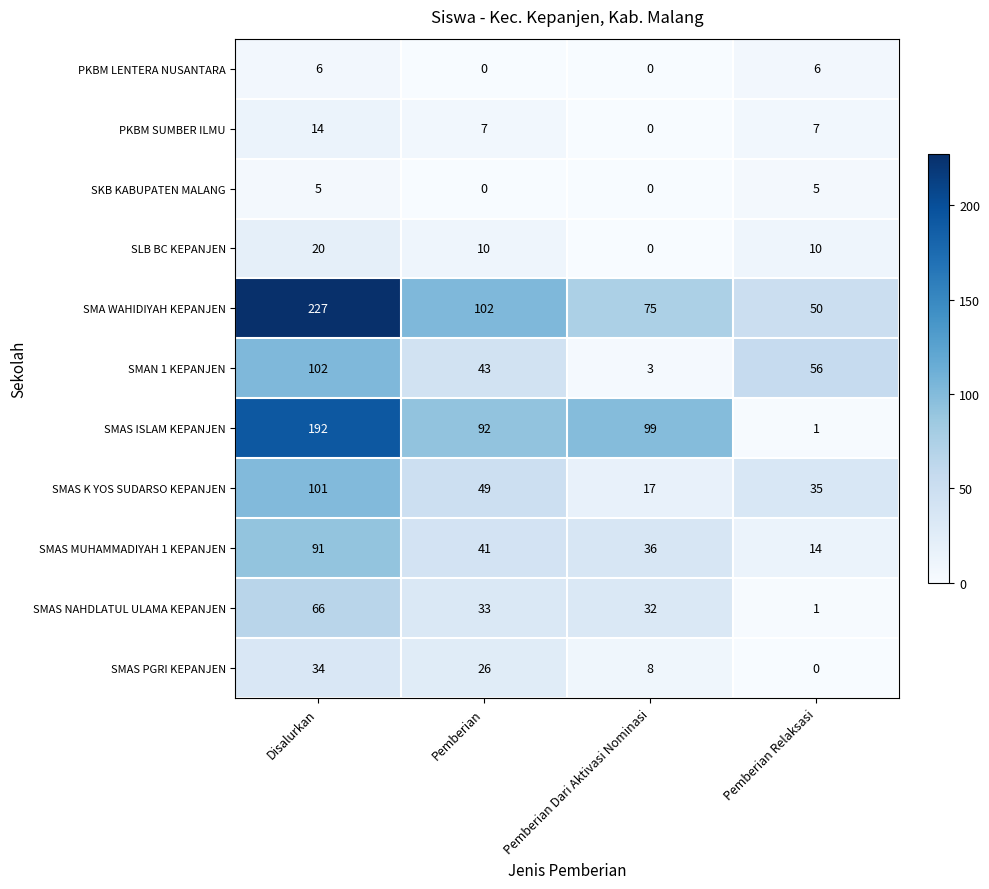

The SKB KABUPATEN MALANG series shows 5 at Pemberian Relaksasi. True or false?

True